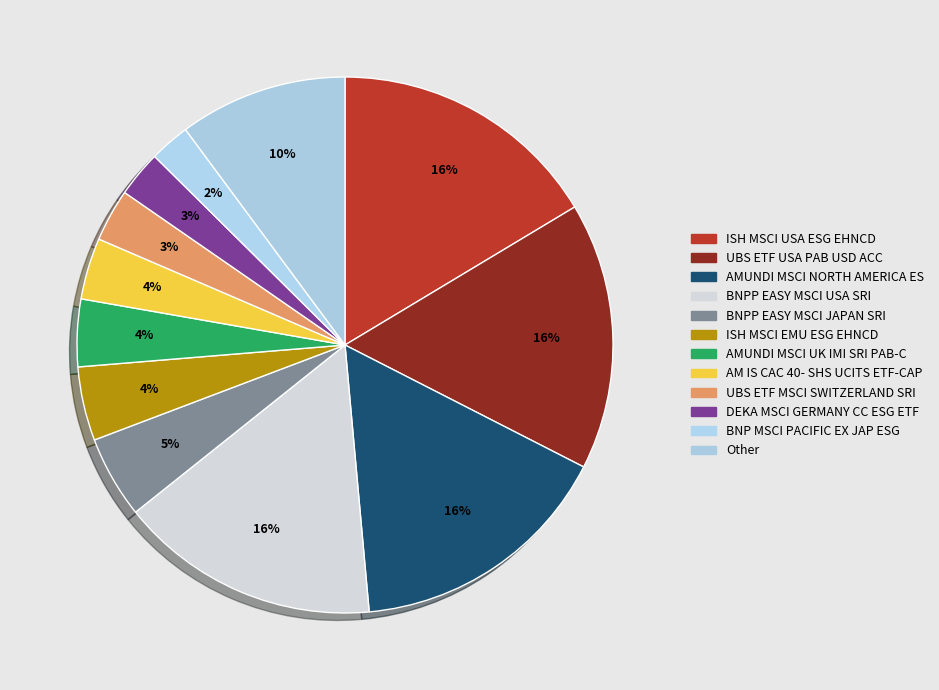

How many segments does this pie chart have?

12